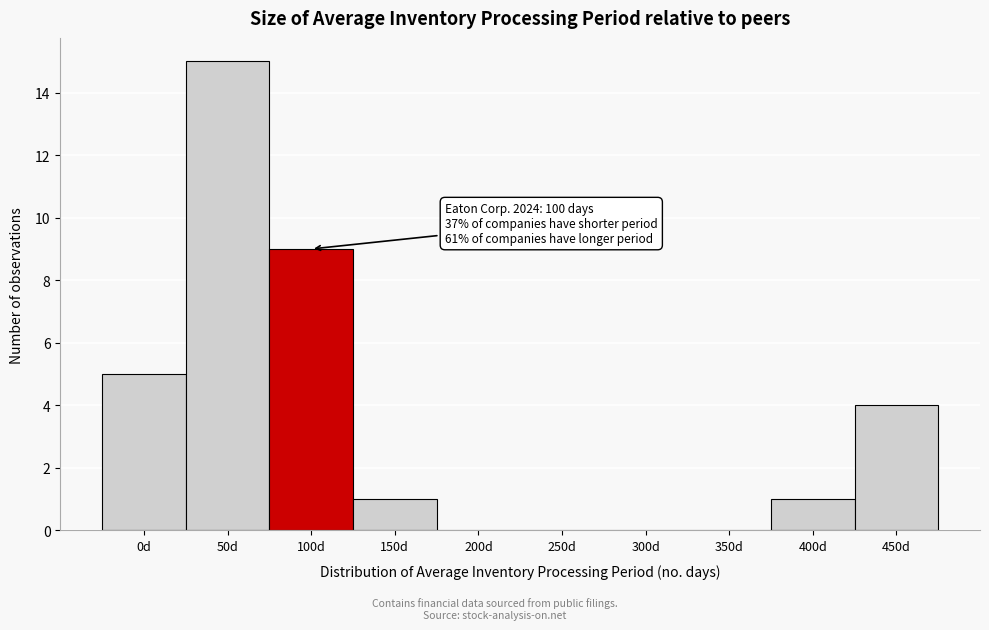

Reading left to right, list all the values displayed in this chart.

0d=5	50d=15	100d=9	150d=1	200d=0	250d=0	300d=0	350d=0	400d=1	450d=4